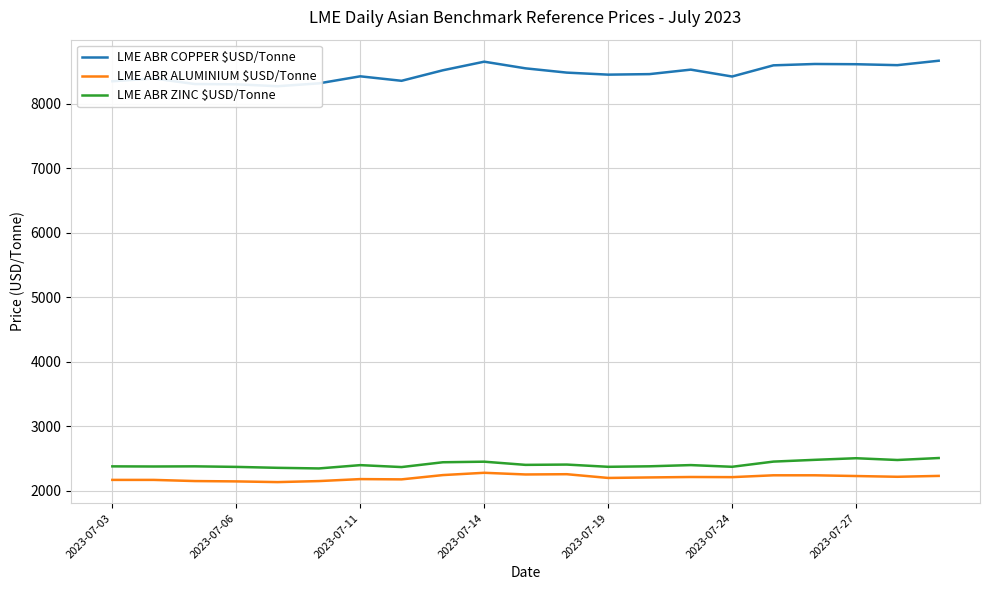

What is the maximum value for LME ABR ZINC $USD/Tonne?

2505.1